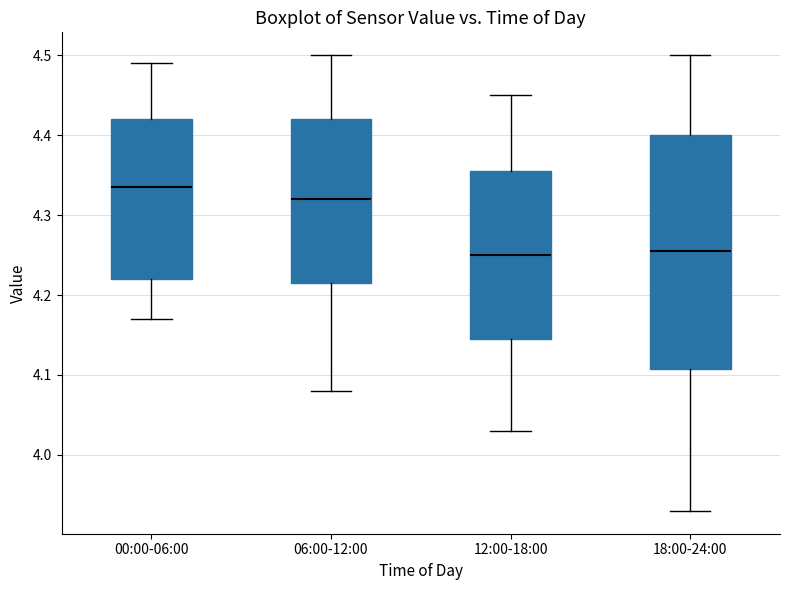

Comparing the boxes themselves (not the whiskers), which one is the tallest?

18:00-24:00